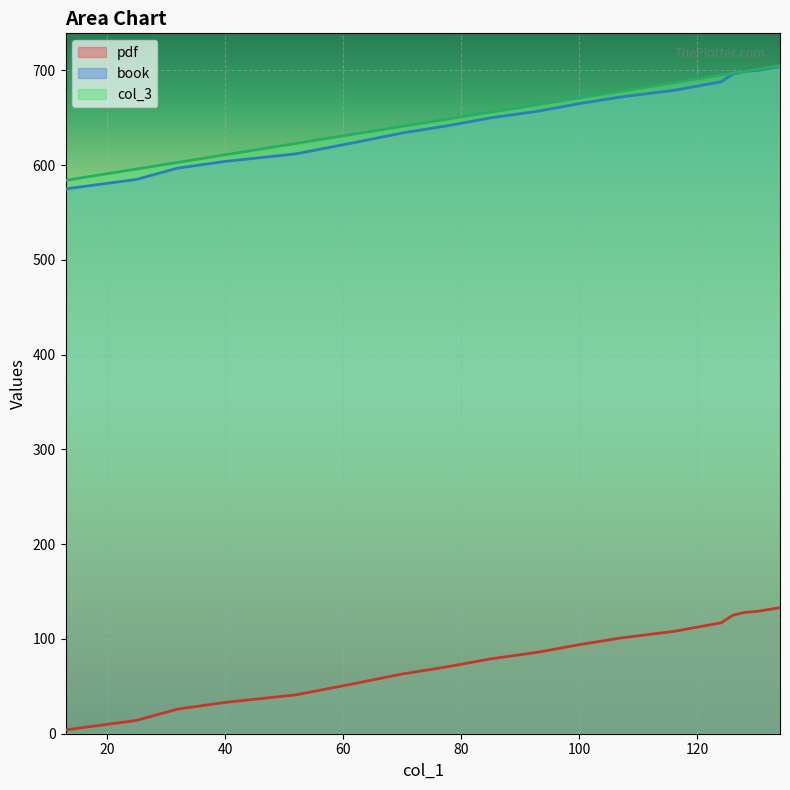

At how many categories does at least one series exceed 409?

20